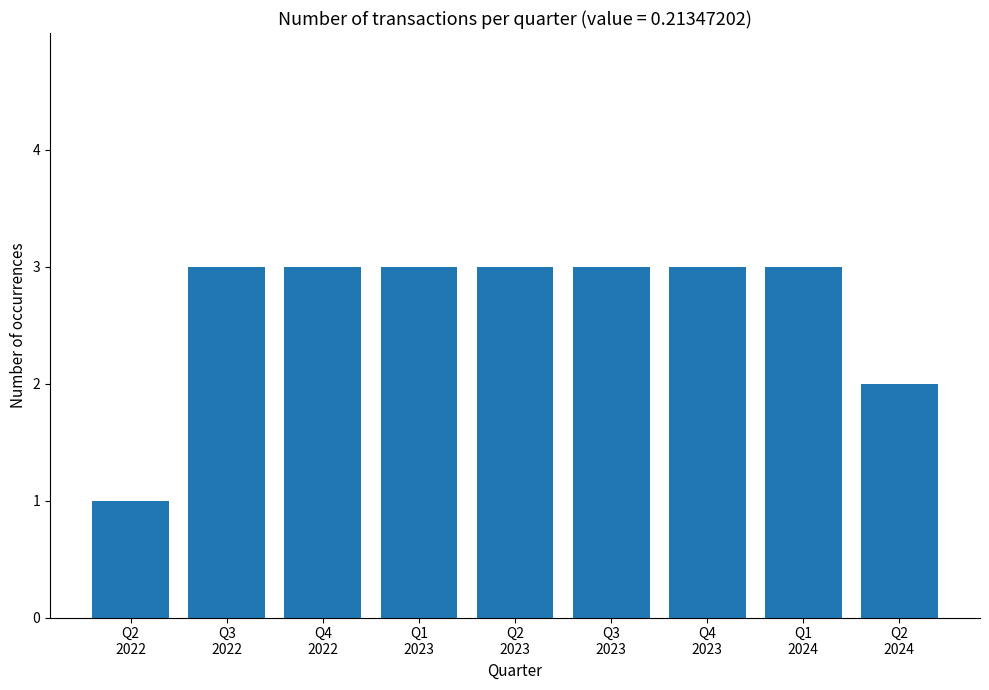

What is the maximum value shown in the chart?

3